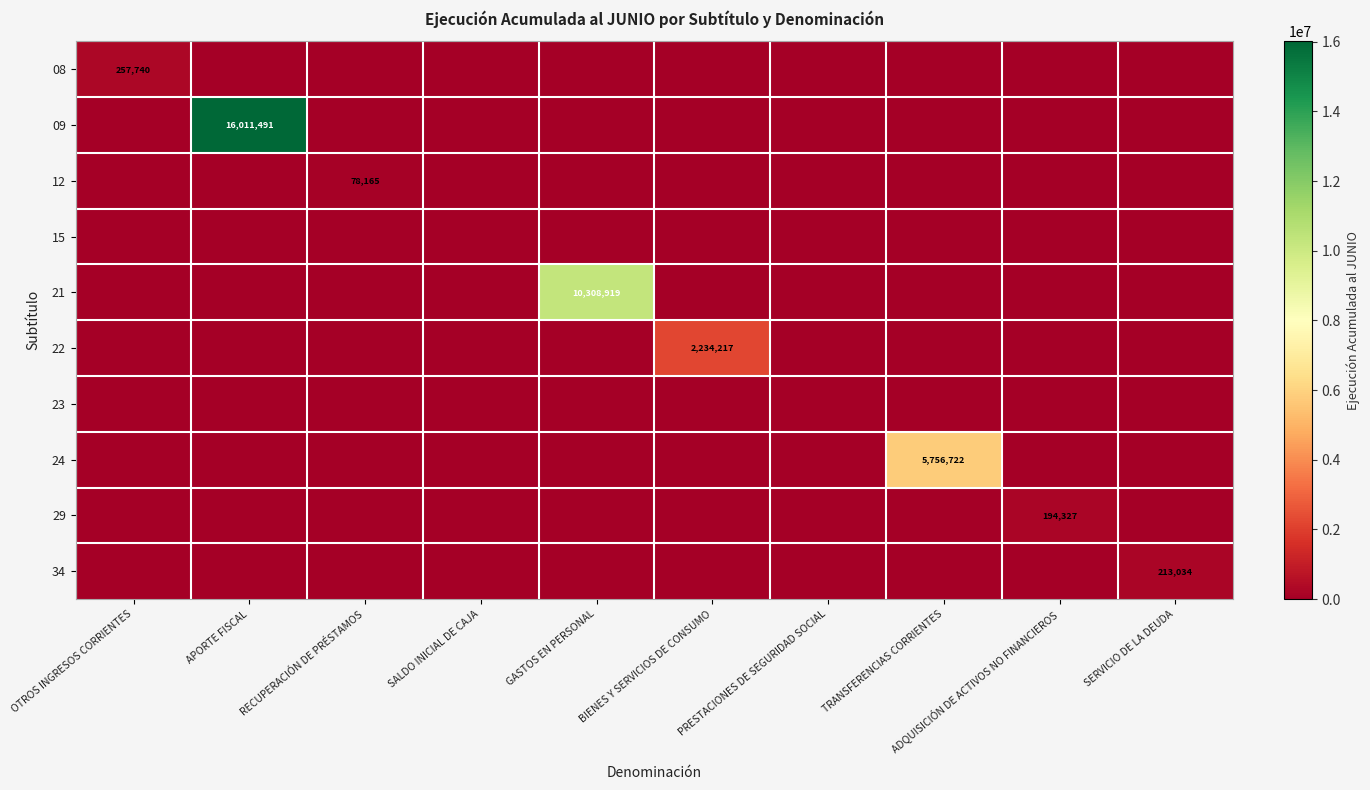

How many distinct data groups are displayed?

10